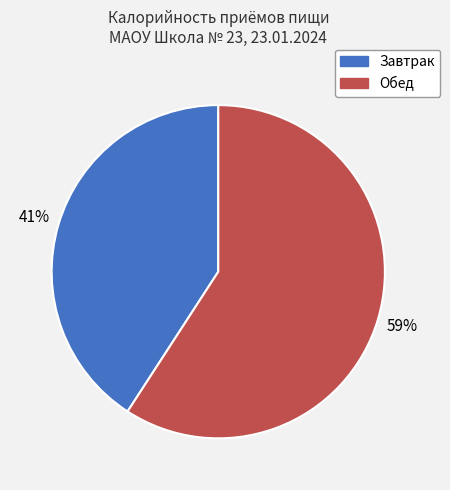

What is the majority slice?

Обед